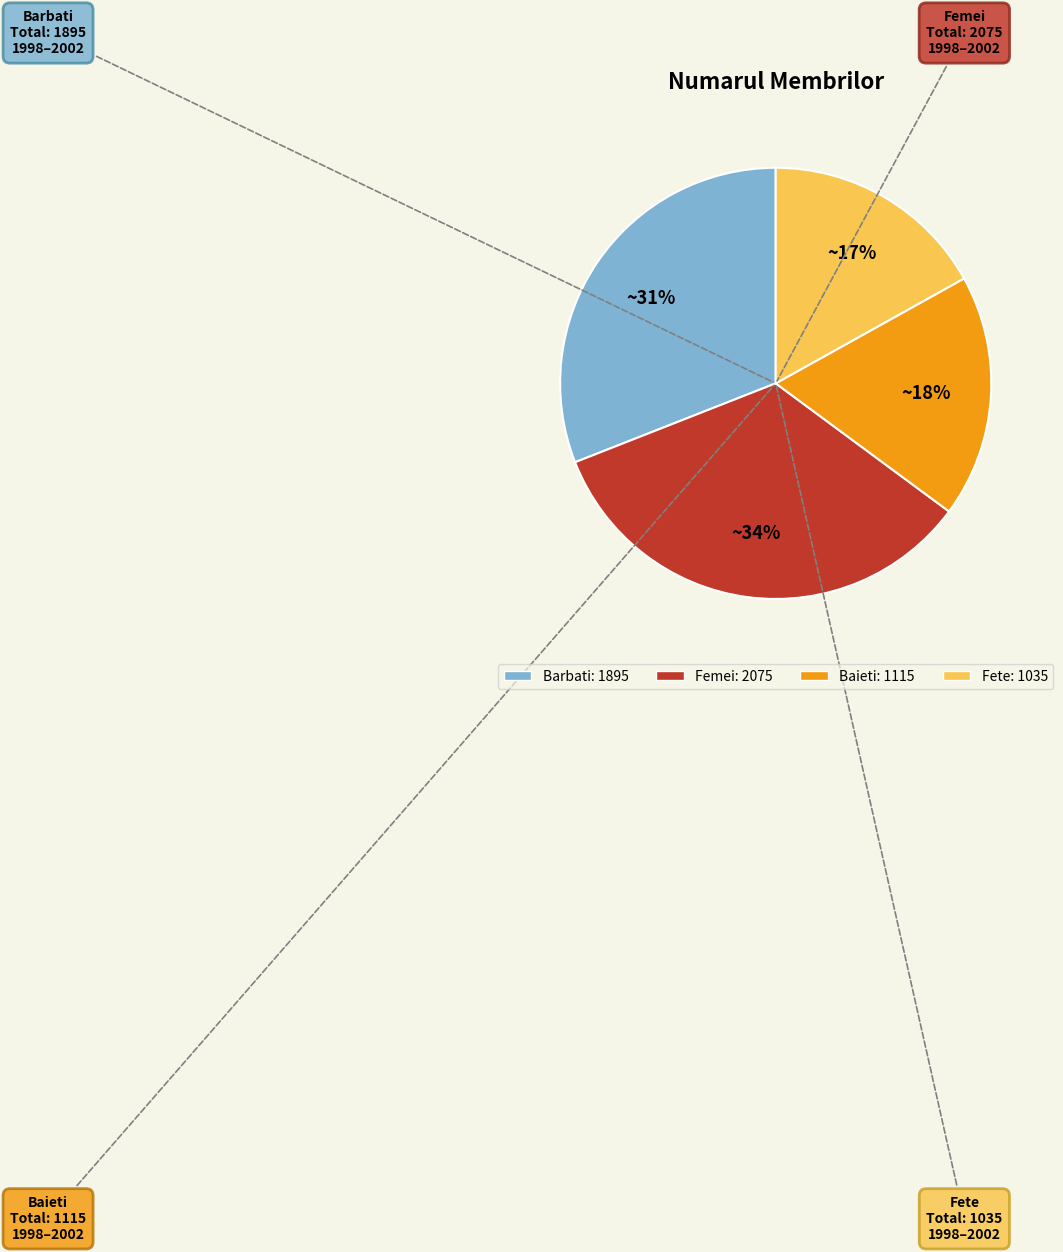

To the nearest percent, what percentage of the pie is Baieti?

18%